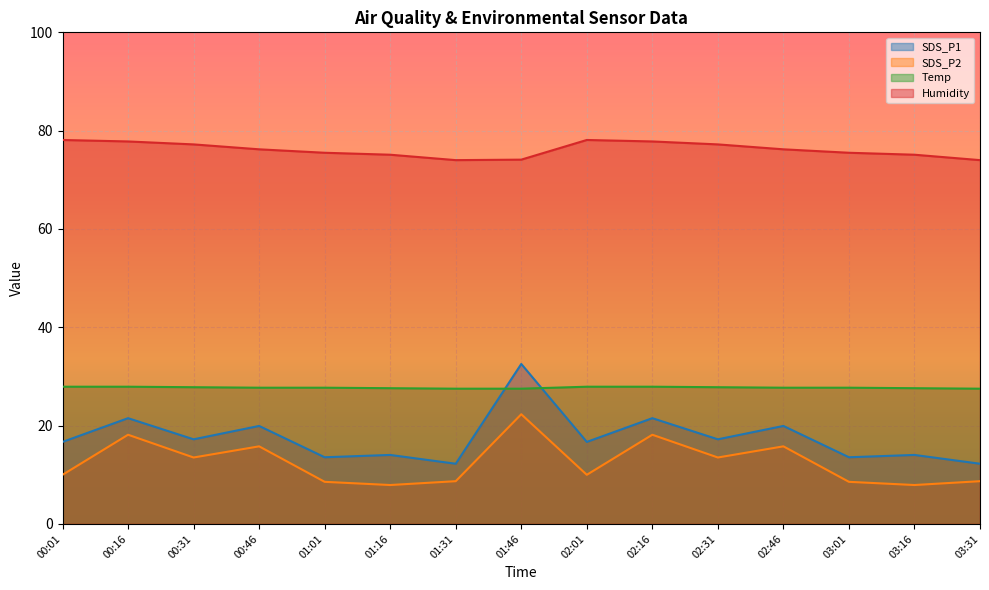

Which has a higher value, 00:16 or 01:31?

00:16